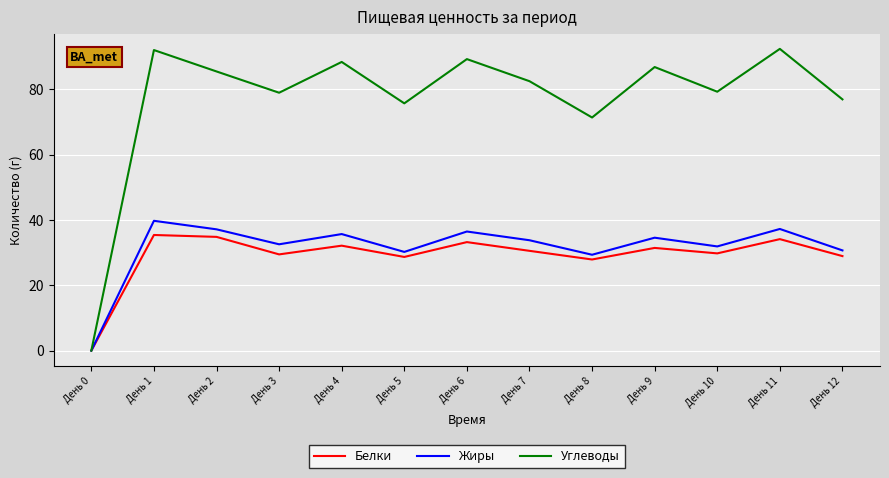

What is the difference between the highest and lowest values at День 12?

48.0